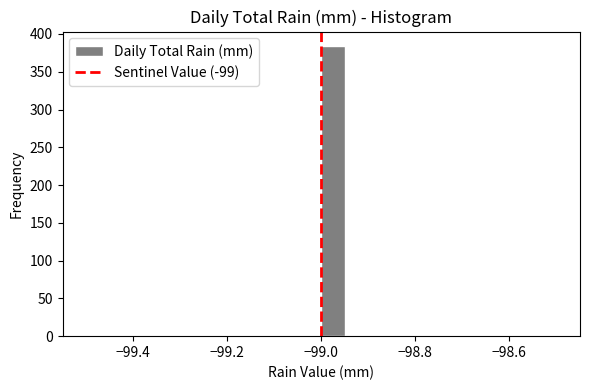

Read against the x-axis, roughly where is the centre of the tallest bar?

-98.98